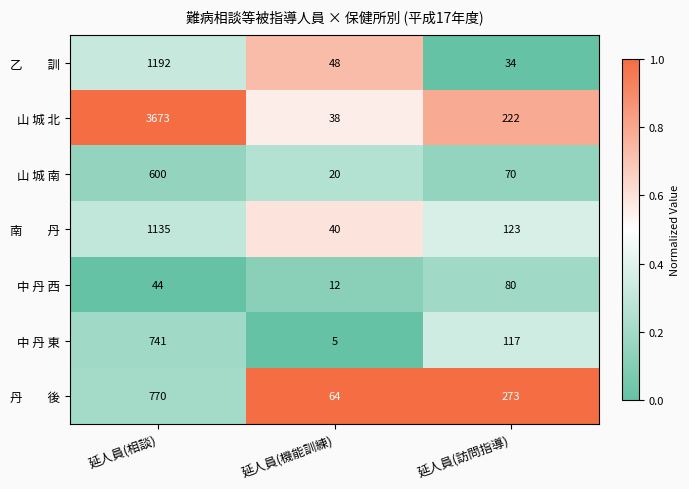

What value does the 山 城 北 series have at 延人員(相談), to the nearest 50?

3650